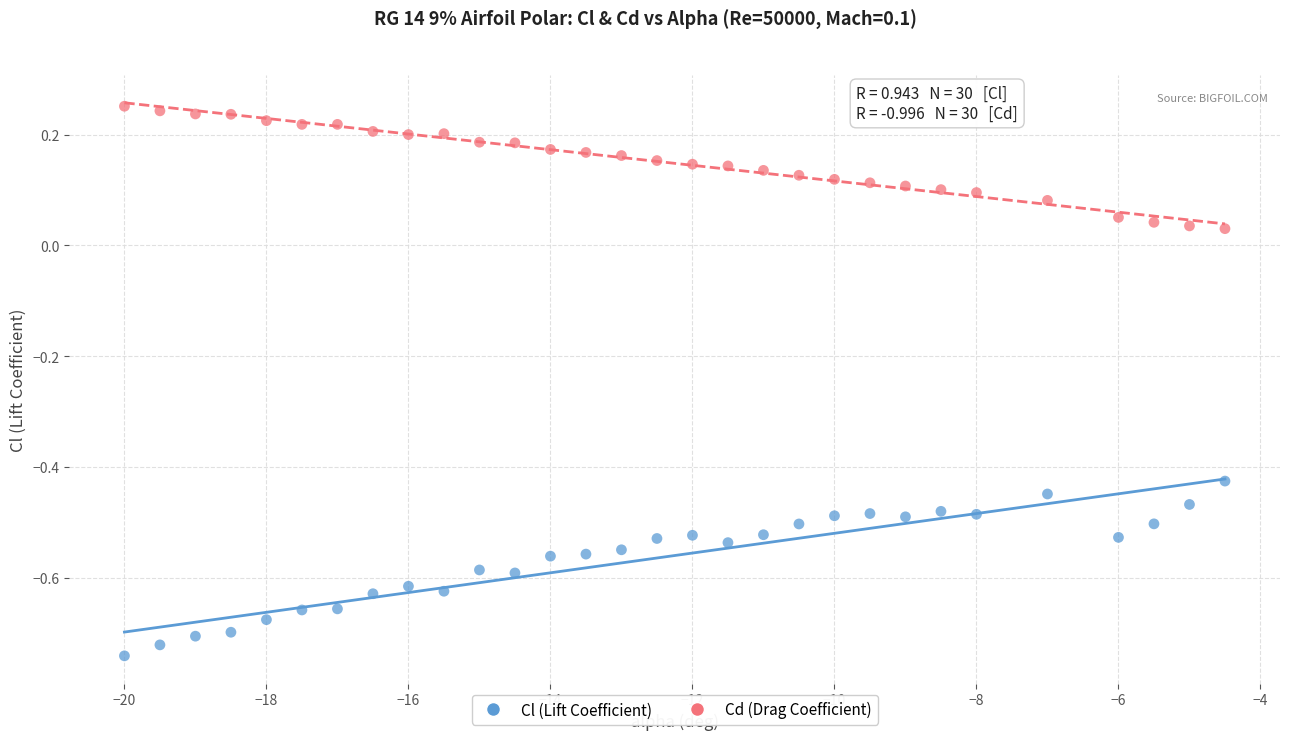

Which series contains the lowest Y value?

Cl (Lift Coefficient)